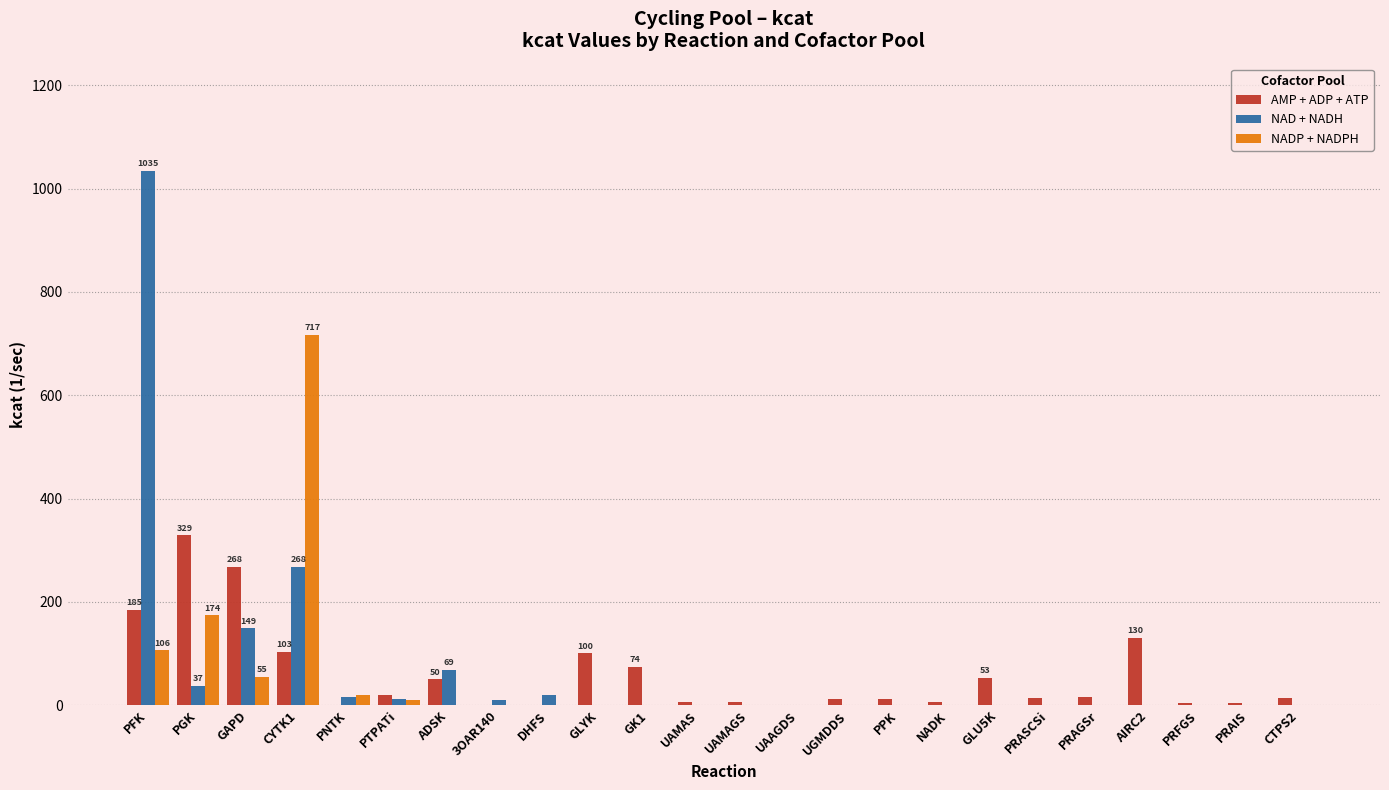

Is the value of NAD + NADH at GK1 greater than the value of AMP + ADP + ATP at GLU5K?

No